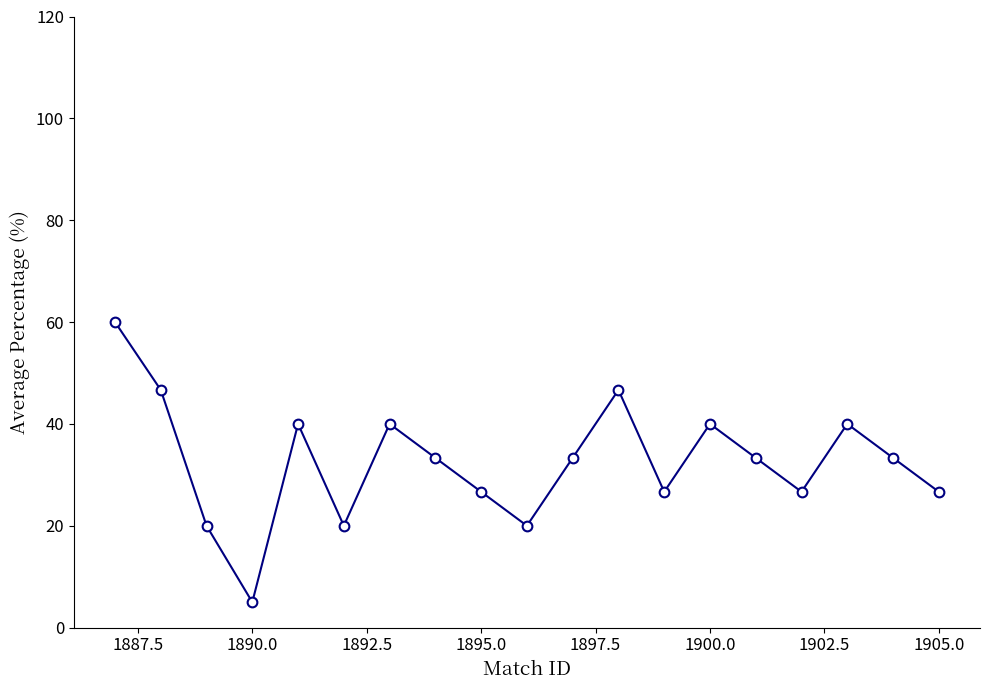

What is the sum of all values?

618.3